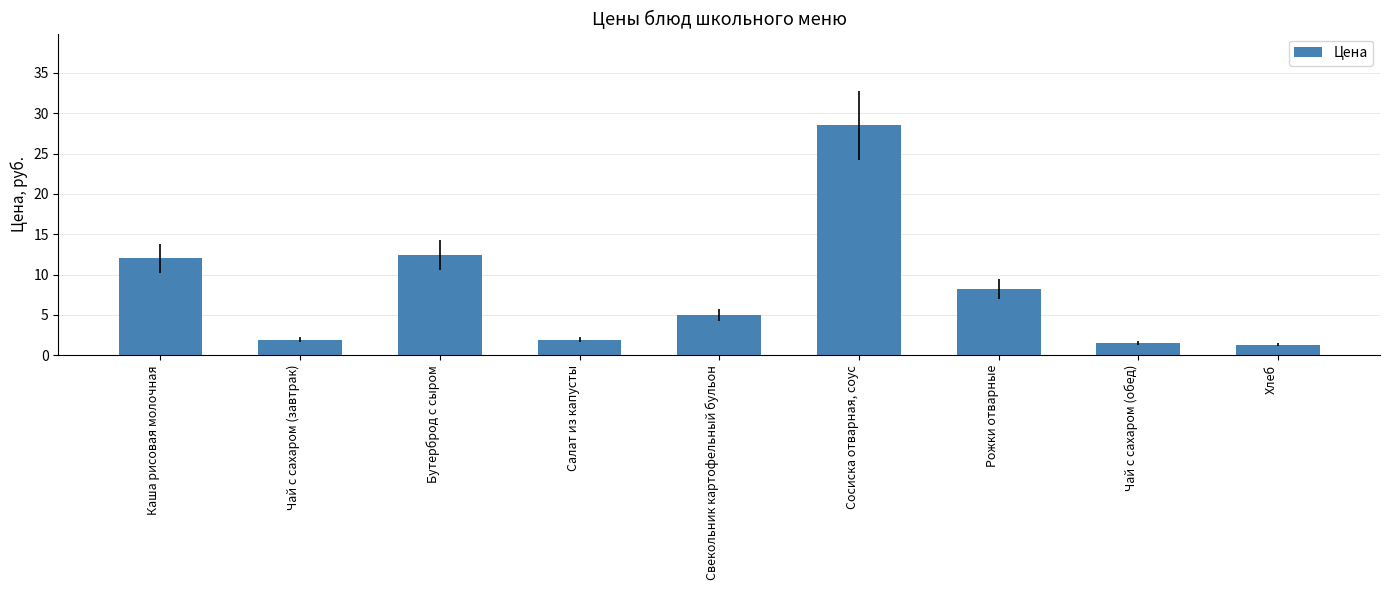

What is the change in value from Чай с сахаром (завтрак) to Бутерброд с сыром?

+10.5